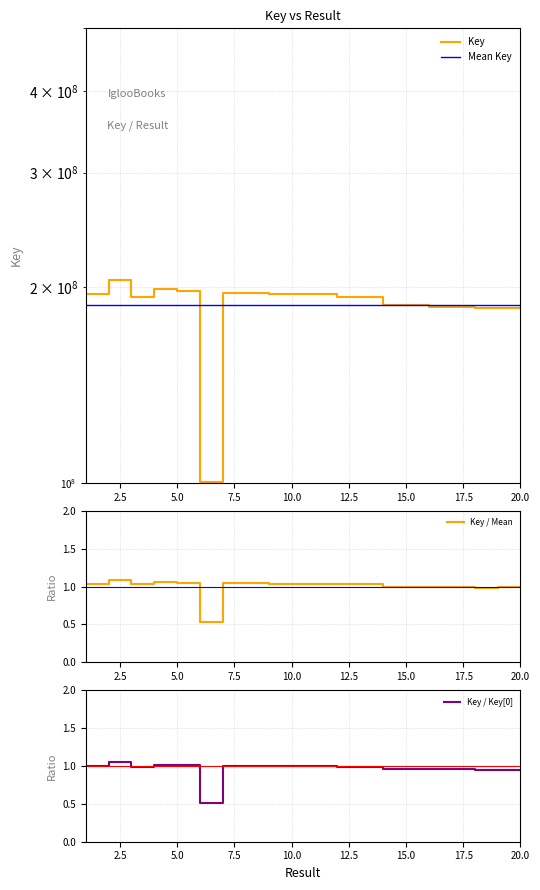

What is the greatest value displayed?

204799090